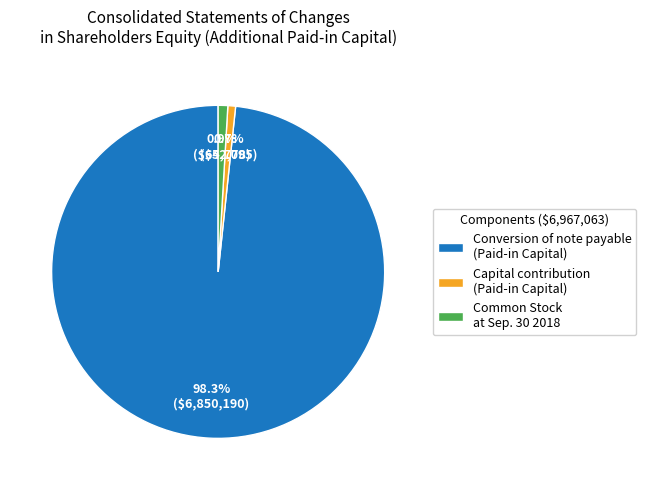

Which has a higher value, Common Stock at Sep. 30 2018 or Conversion of note payable (Paid-in Capital)?

Conversion of note payable (Paid-in Capital)